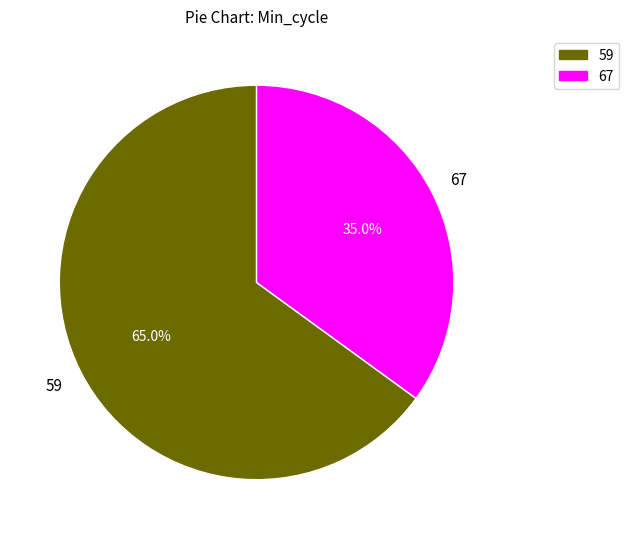

How many slices are in this pie chart?

2